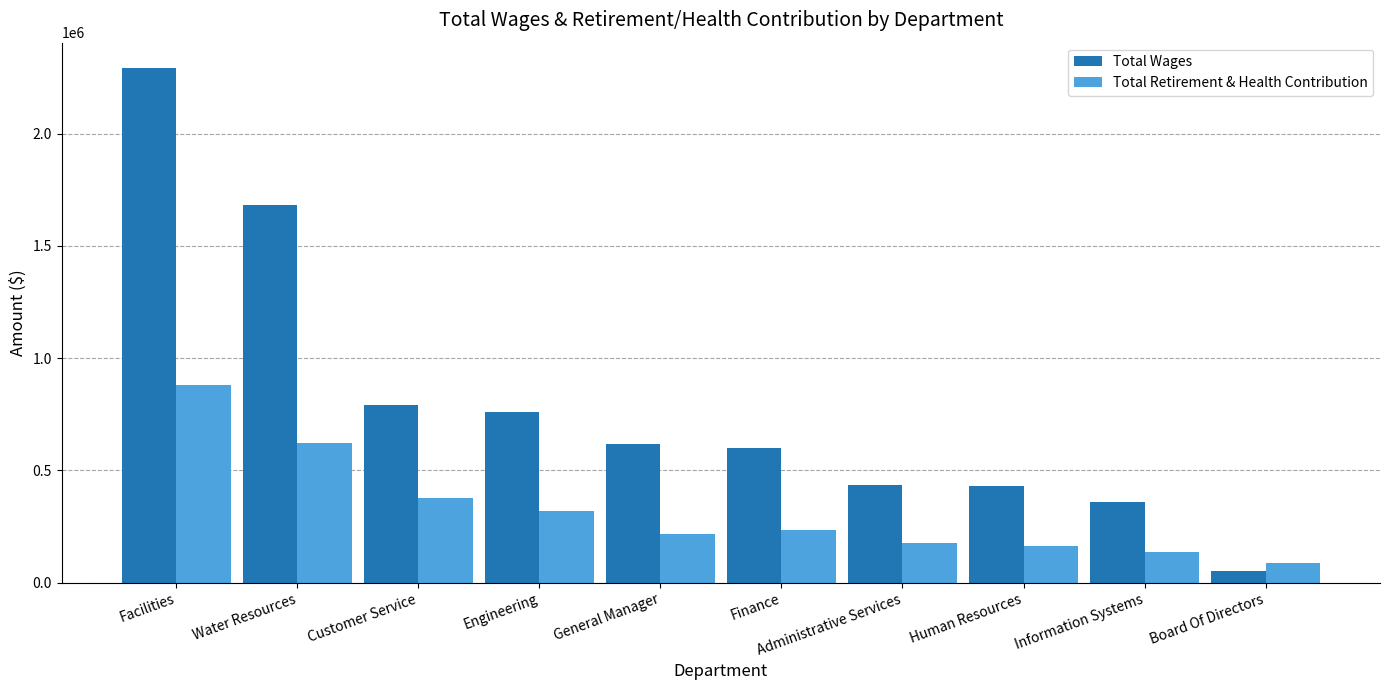

What is the difference between the Total Wages values at Information Systems and Human Resources?

71300